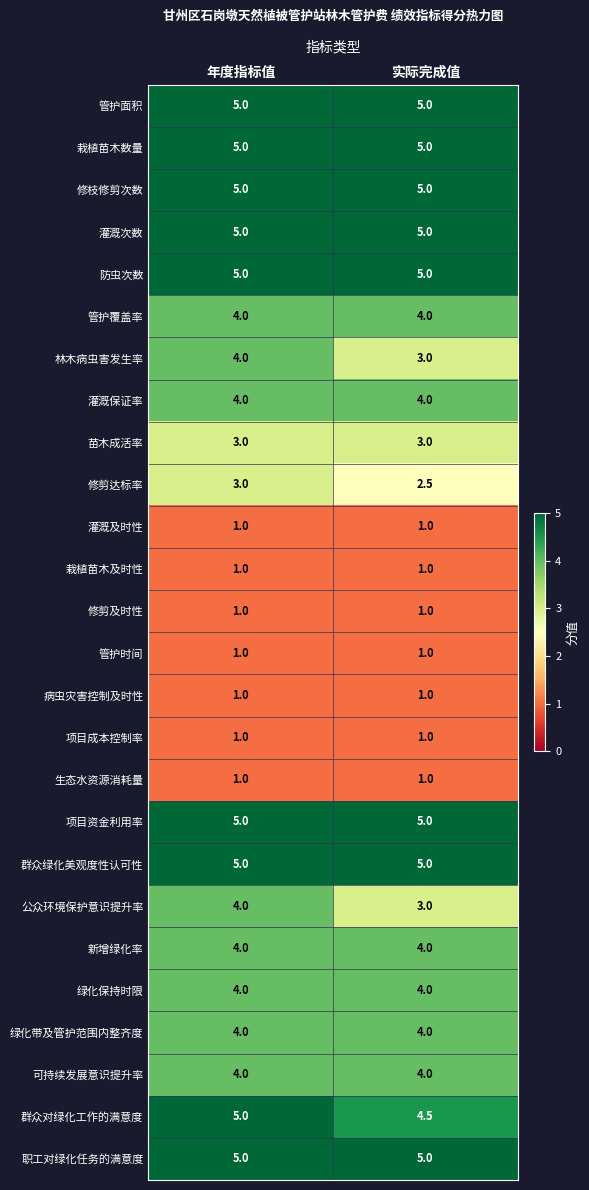

At which category is the sum across all series the highest?

年度指标值